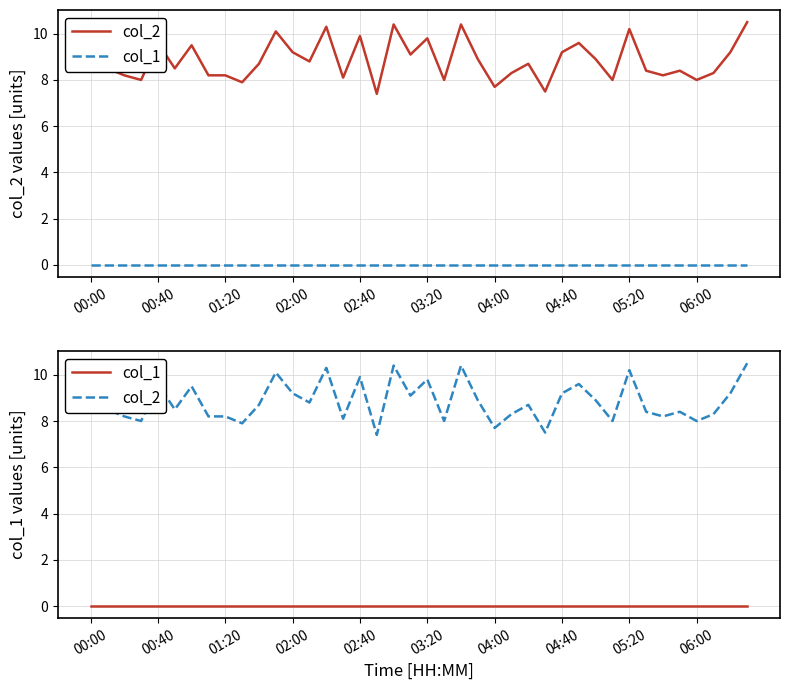

True or false: col_2 and col_1 intersect in this chart.

False